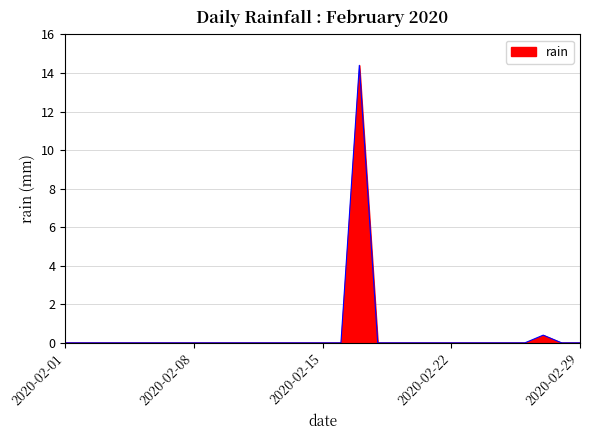

What is the maximum value shown in the chart?

14.4